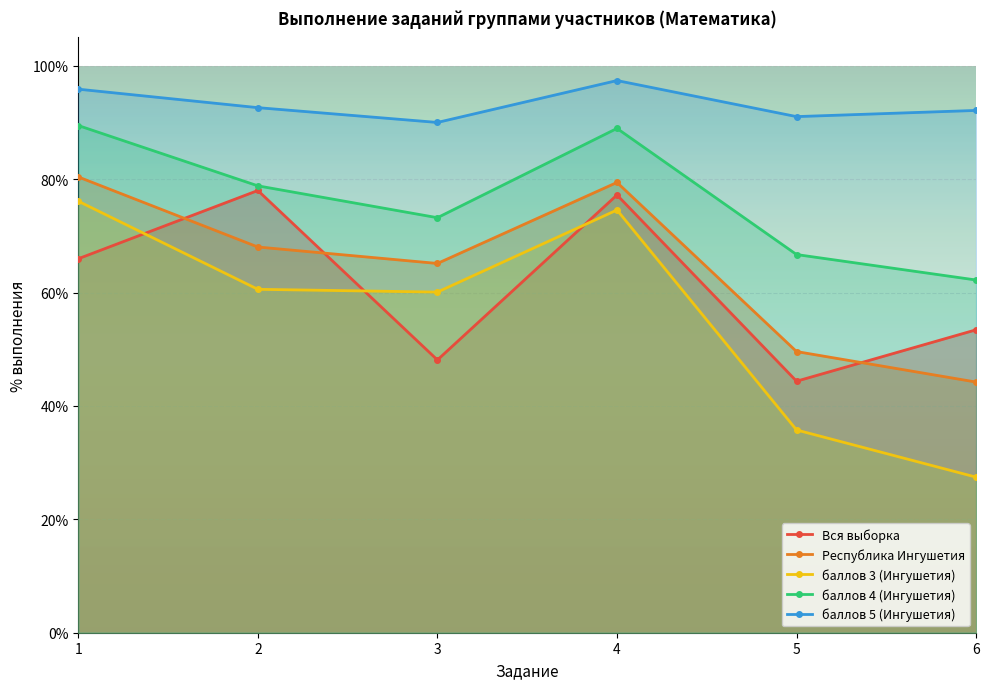

What is the minimum value for баллов 4 (Ингушетия)?

62.2